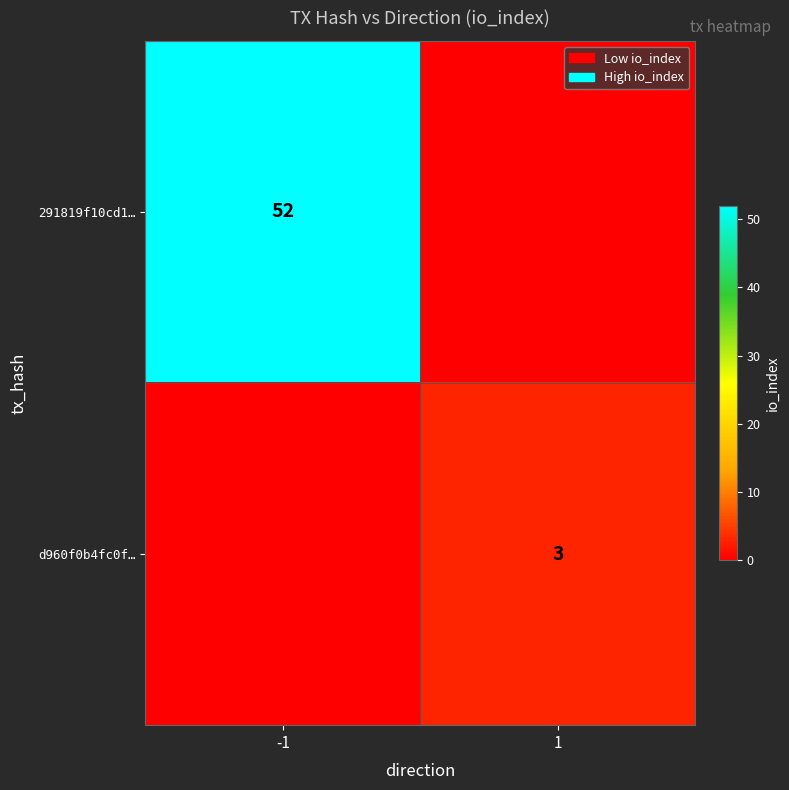

The value of 291819f10cd1… at -1 is 52. True or false?

True